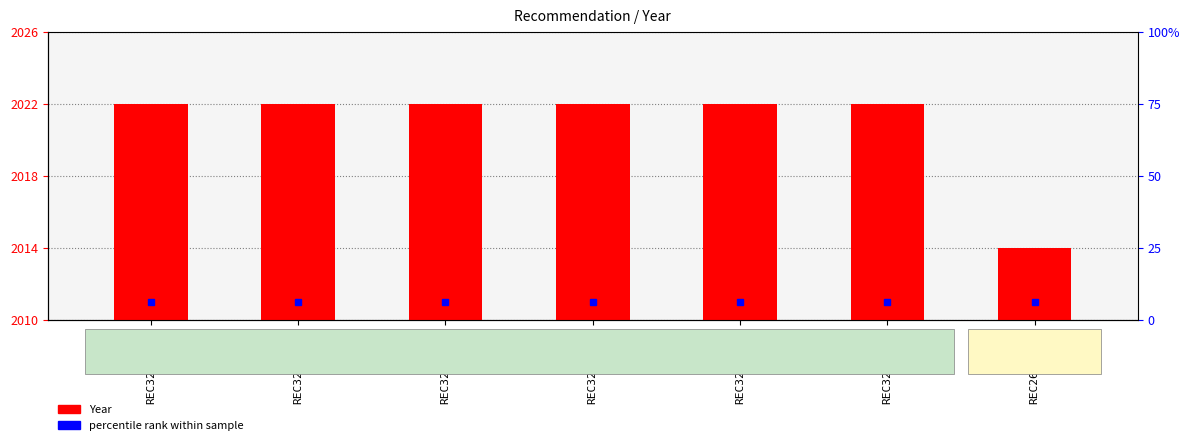

Count the number of categories in the chart.

7